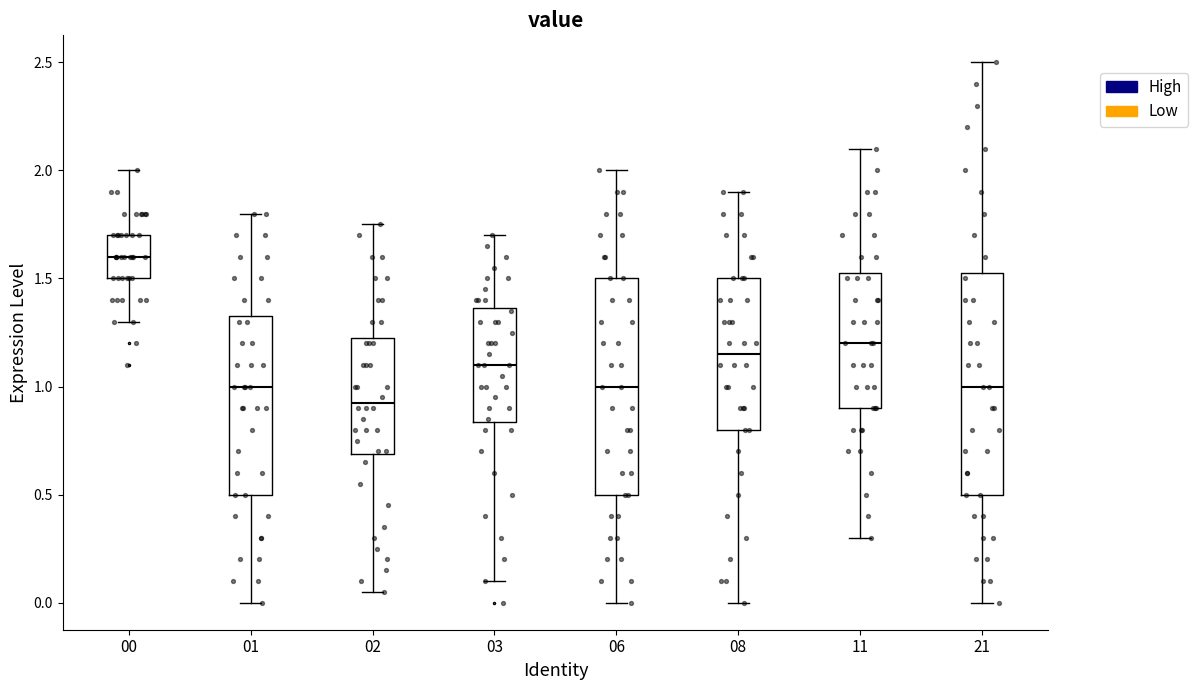

Reading left to right, read every box against the y-axis: the position of its median line, the range the box covers, and the ends of its whiskers. The values are not printed on the chart, so give them approximately, as read against the axis.

00: median 1.60, box 1.50 to 1.70, whiskers 1.30 to 2.00
01: median 1.00, box 0.50 to 1.35, whiskers 0.00 to 1.80
02: median 0.95, box 0.70 to 1.25, whiskers 0.05 to 1.75
03: median 1.10, box 0.85 to 1.35, whiskers 0.10 to 1.70
06: median 1.00, box 0.50 to 1.50, whiskers 0.00 to 2.00
08: median 1.15, box 0.80 to 1.50, whiskers 0.00 to 1.90
11: median 1.20, box 0.90 to 1.55, whiskers 0.30 to 2.10
21: median 1.00, box 0.50 to 1.55, whiskers 0.00 to 2.50